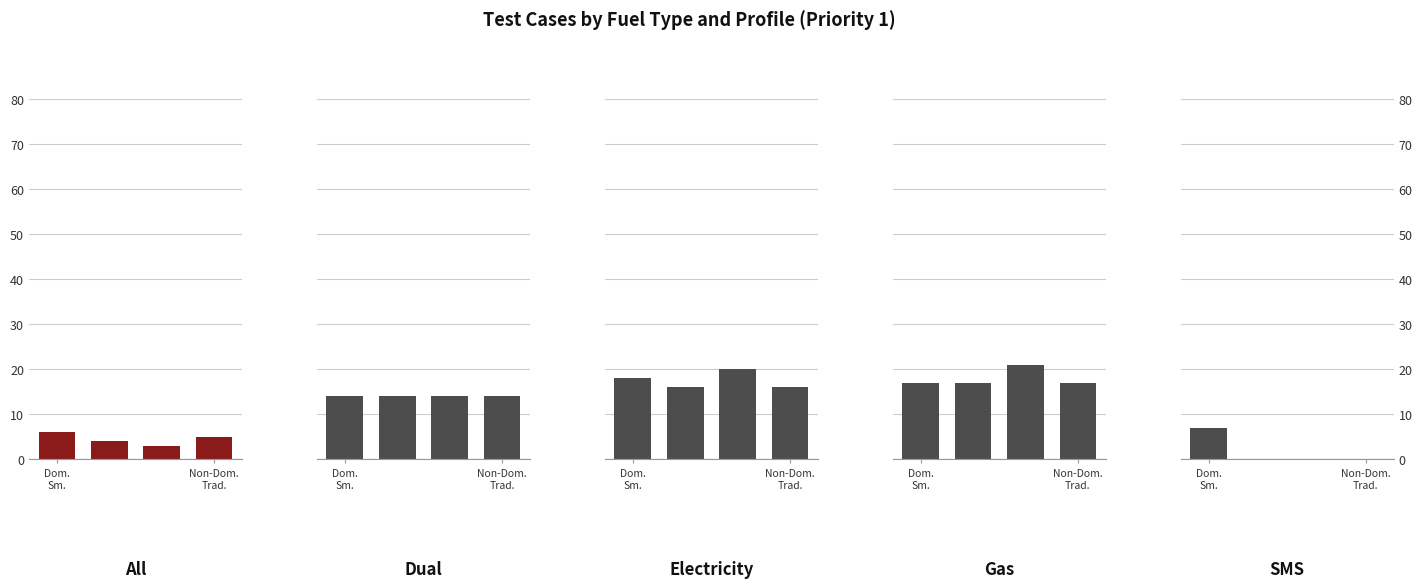

List the series in order of their peak value, lowest first.

All, SMS, Dual, Electricity, Gas